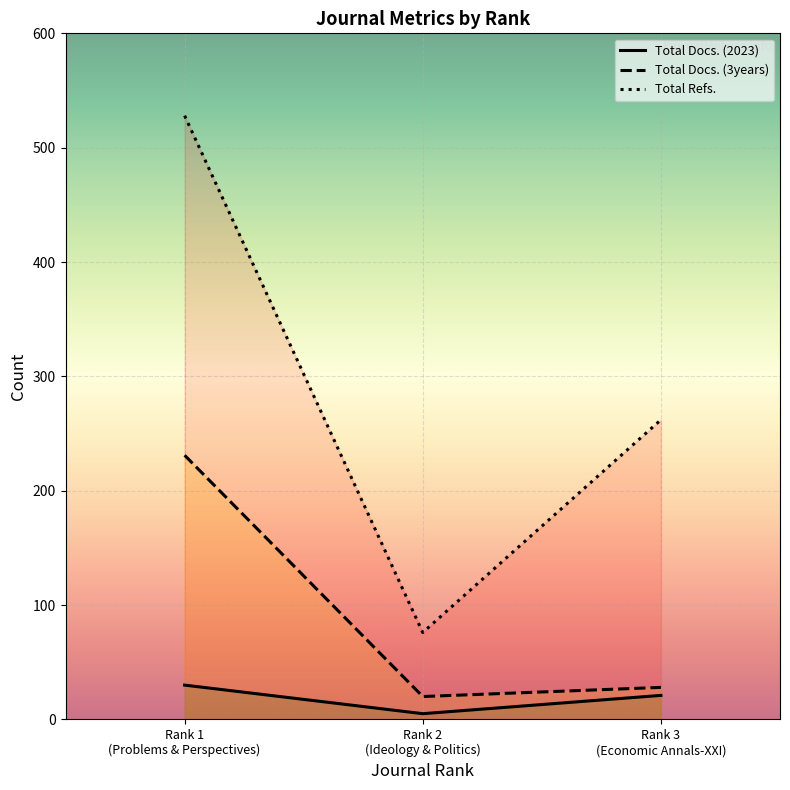

Which series has the largest total across all categories?

Total Refs.